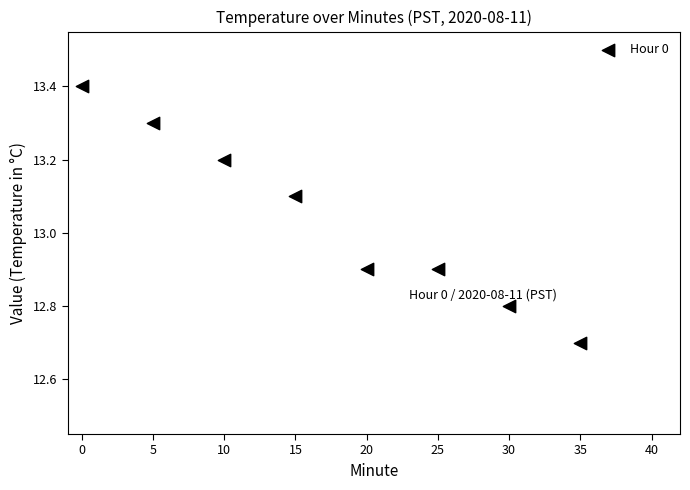

What is the range of X values (max minus min)?

35.0